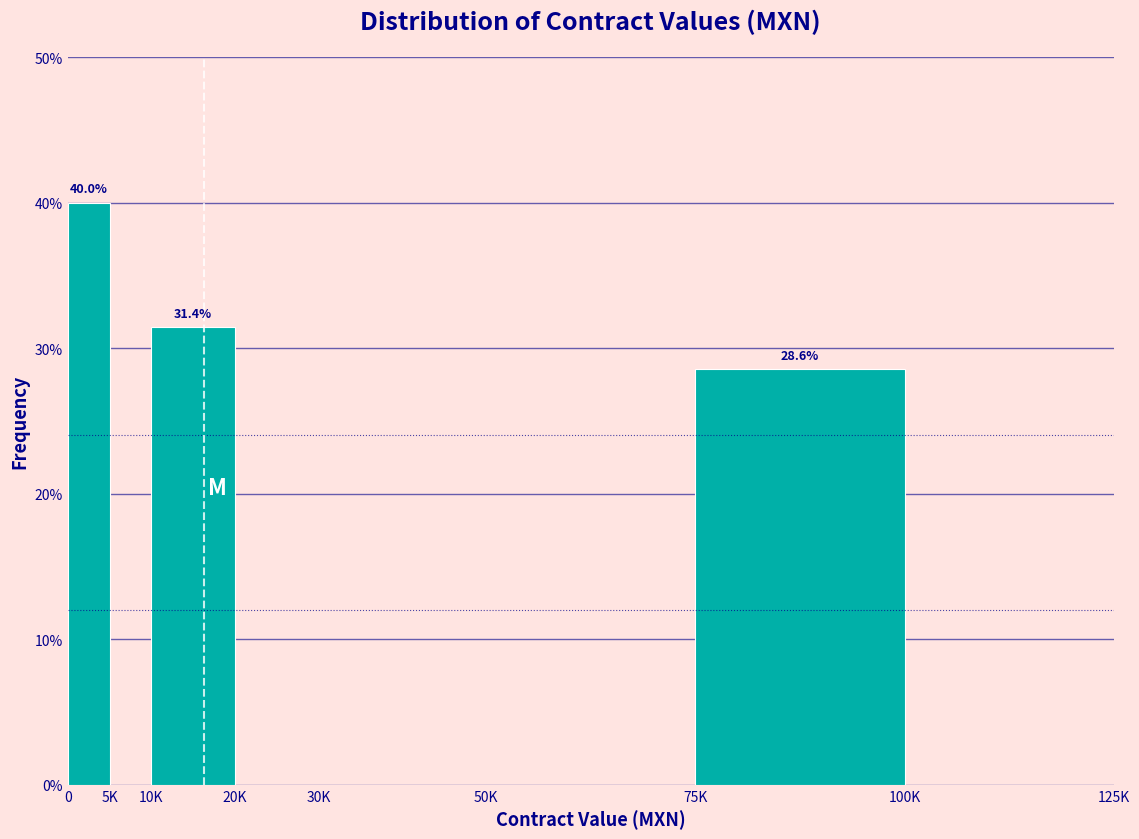

Reading left to right, what are all the values shown in this chart?

0=40.0	5K=0.0	10K=31.4	20K=0.0	30K=0.0	50K=0.0	75K=28.6	100K=0.0